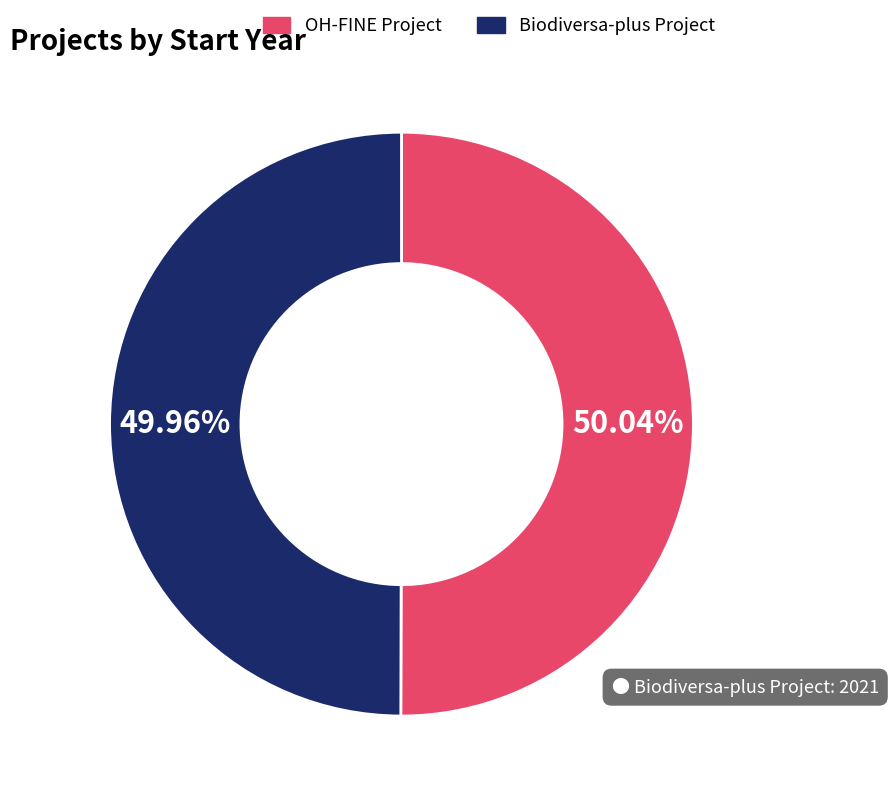

How many slices are in this pie chart?

2